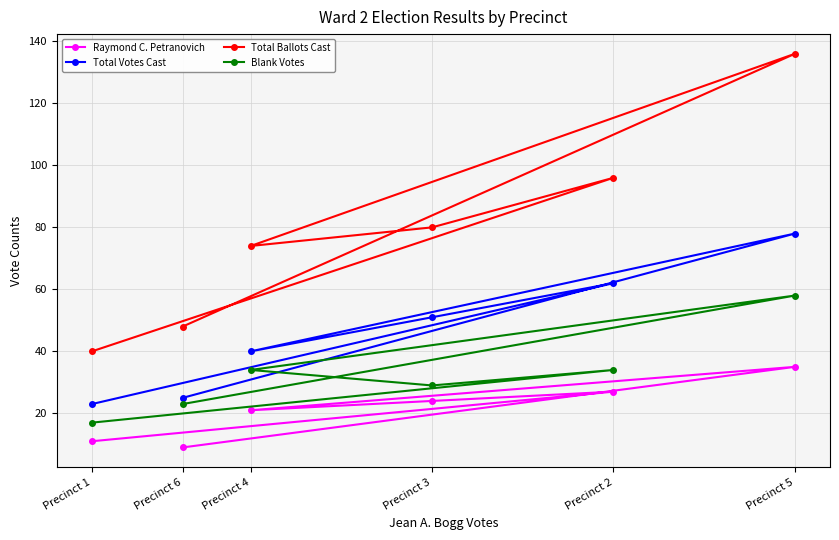

What are all the series names shown in the legend?

Raymond C. Petranovich, Total Votes Cast, Total Ballots Cast, Blank Votes